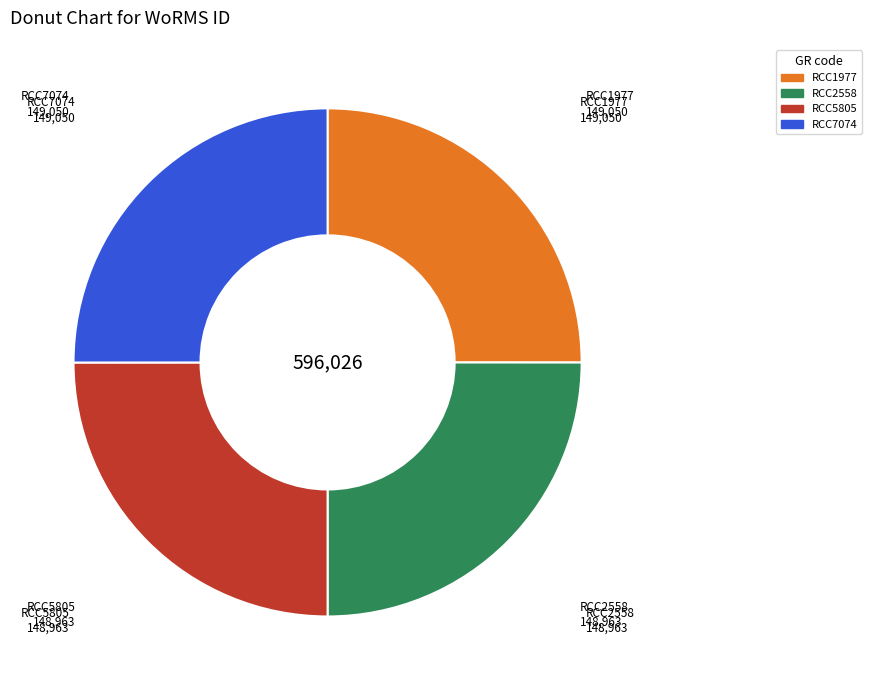

Count the number of slices in the pie.

4